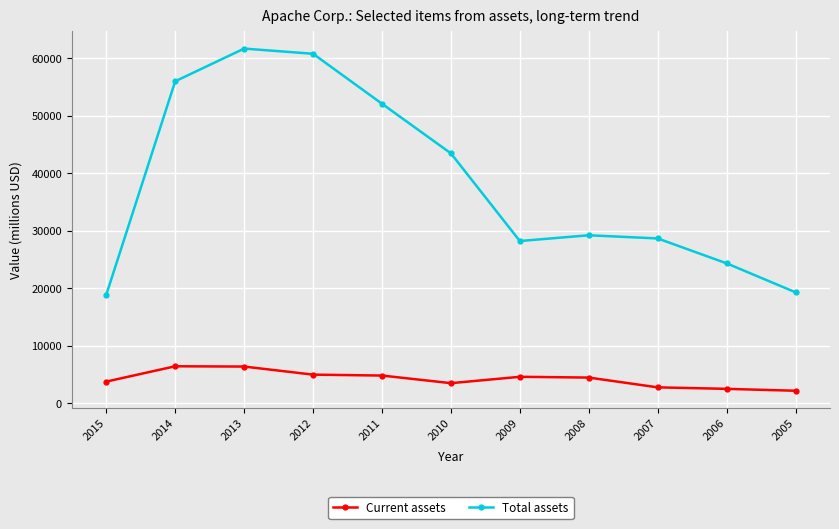

What is the difference between the maximum and minimum values in the Total assets series?

42795